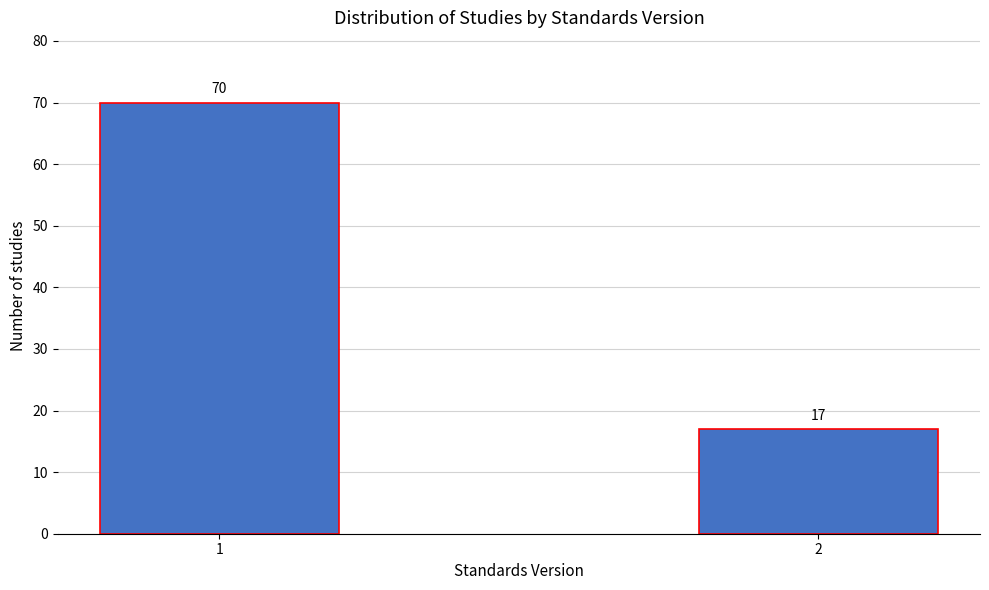

Reading left to right, list all the values displayed in this chart.

1=70	2=17